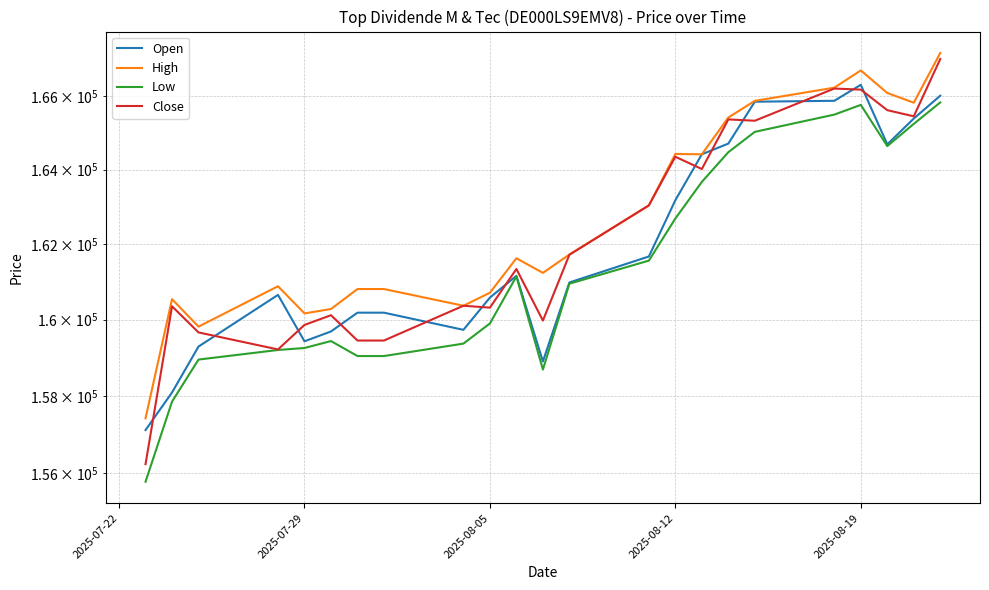

What is the sum of all High values?

3741557